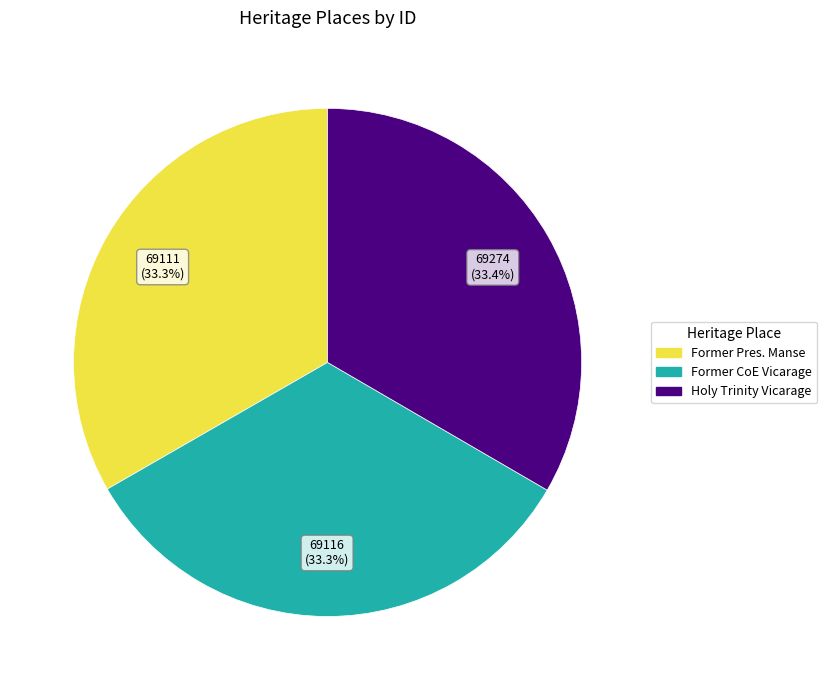

Approximately how many times larger is the value at Former Pres. Manse compared to Former CoE Vicarage?

1.0